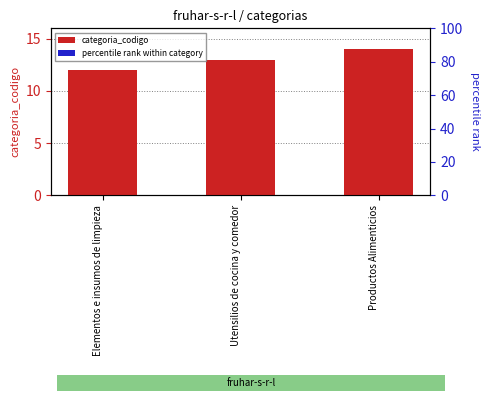

Where is categoria_codigo nearest to the value 13?

Utensilios de cocina y comedor